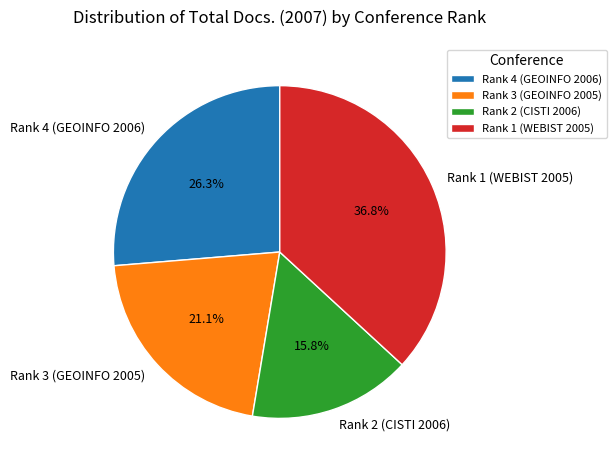

To the nearest percent, what portion does Rank 1 (WEBIST 2005) represent?

37%